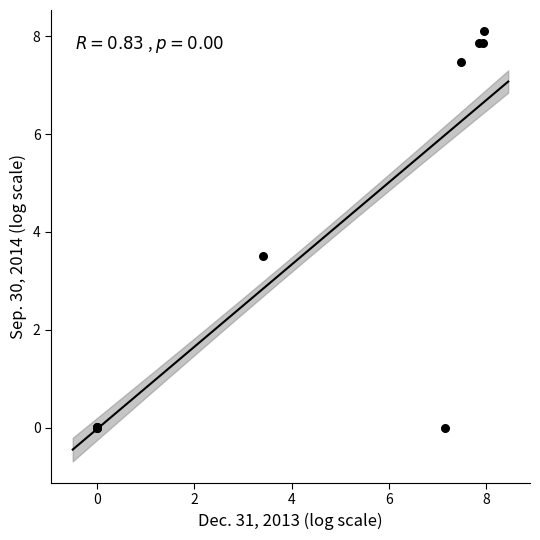

What Y value in the scatter plot is closest to 4?

3.5